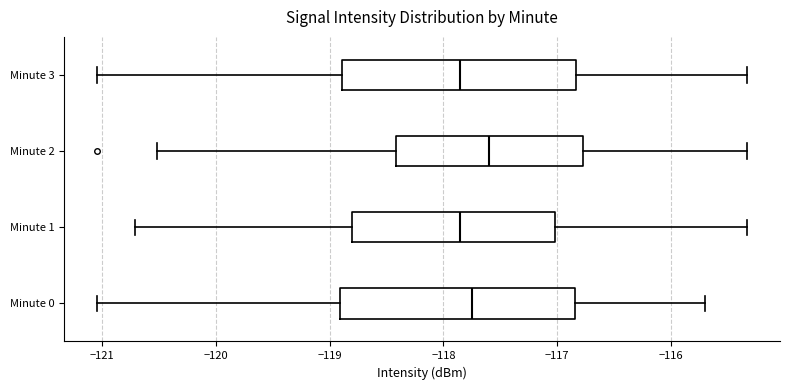

Which box has the furthest to the right median line?

Minute 2